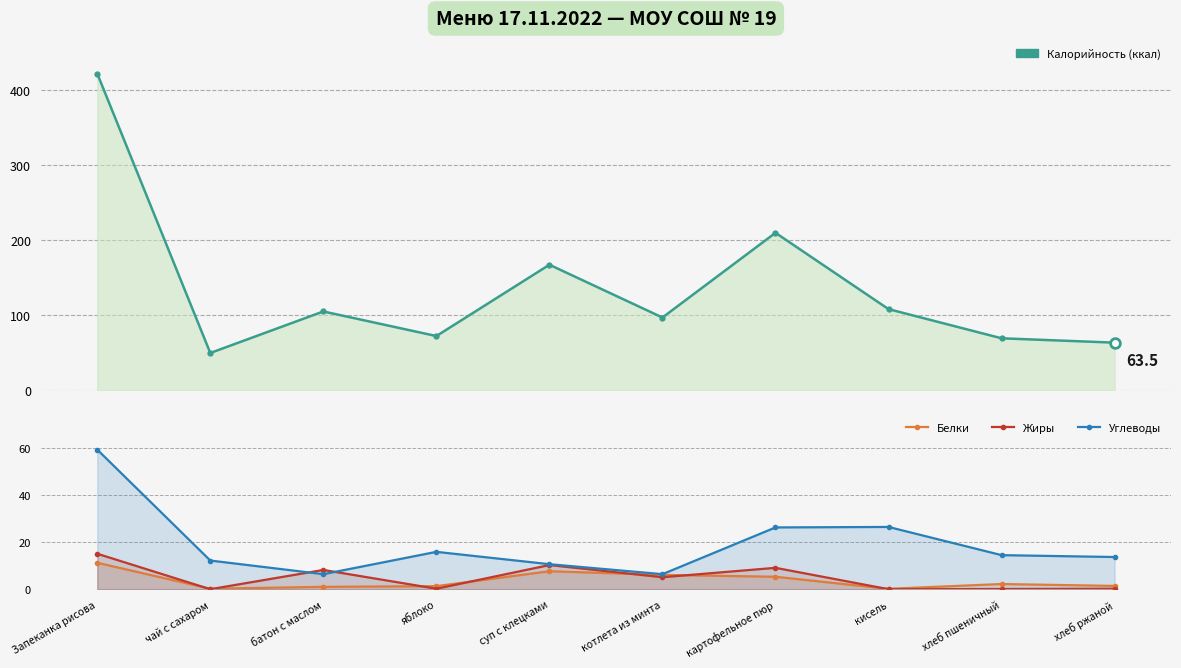

What is the spread (max minus min) of values at картофельное пюр?

204.6